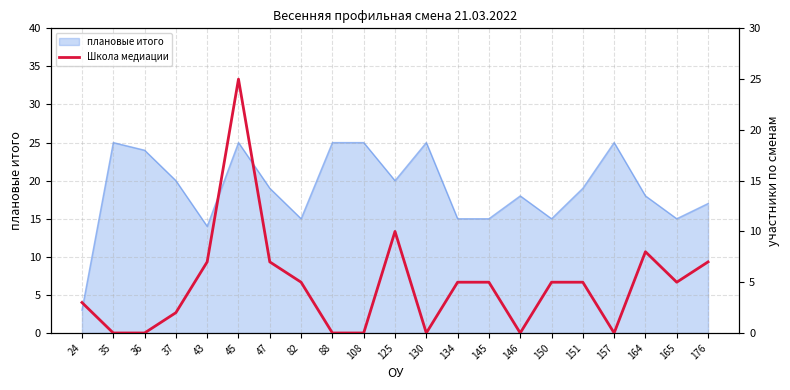

The плановые итого series shows 4 at 145. True or false?

False